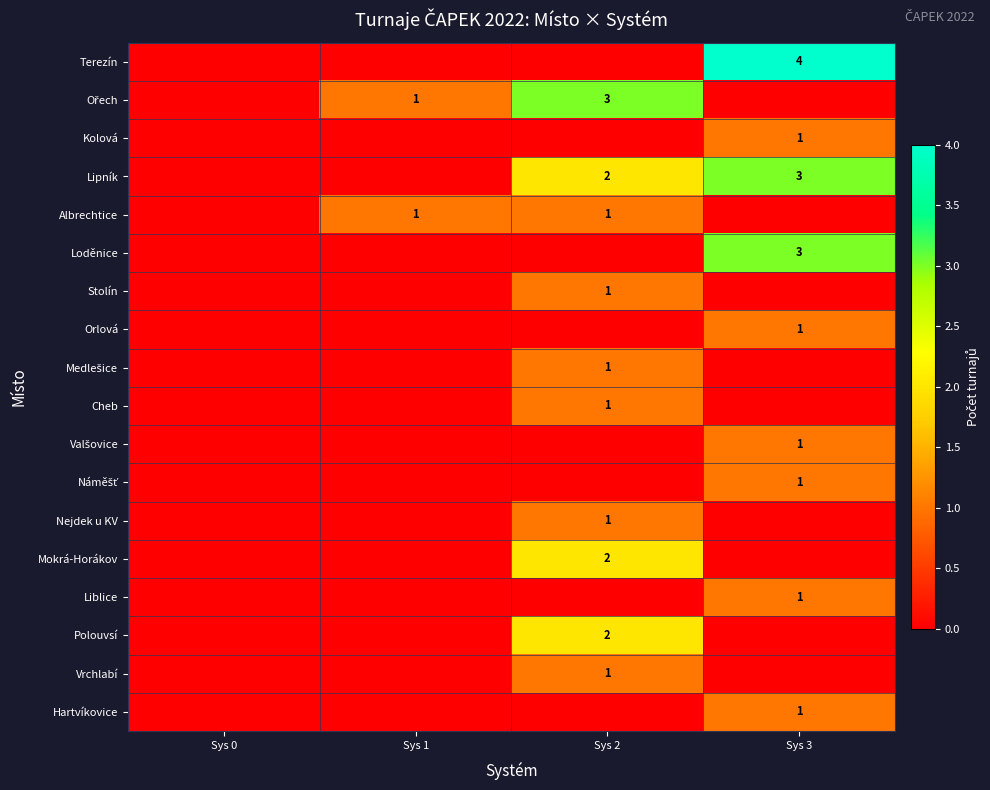

True or false: Loděnice has a value of 3 at Sys 3.

True